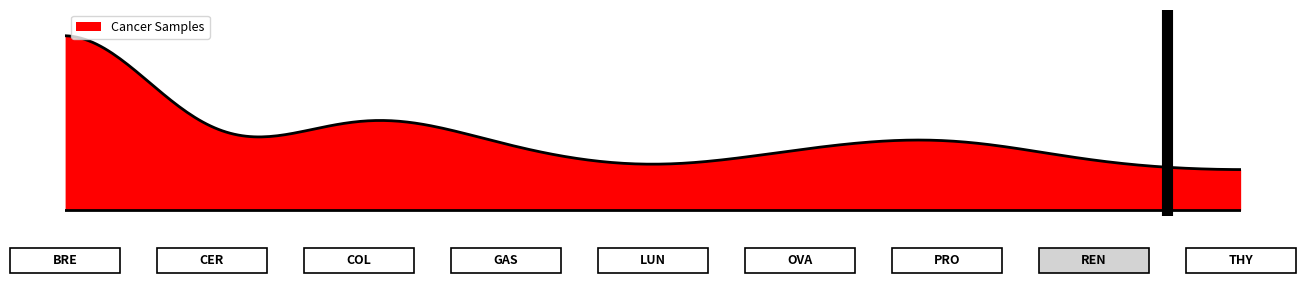

Does the chart display data point markers on the line(s)?

No